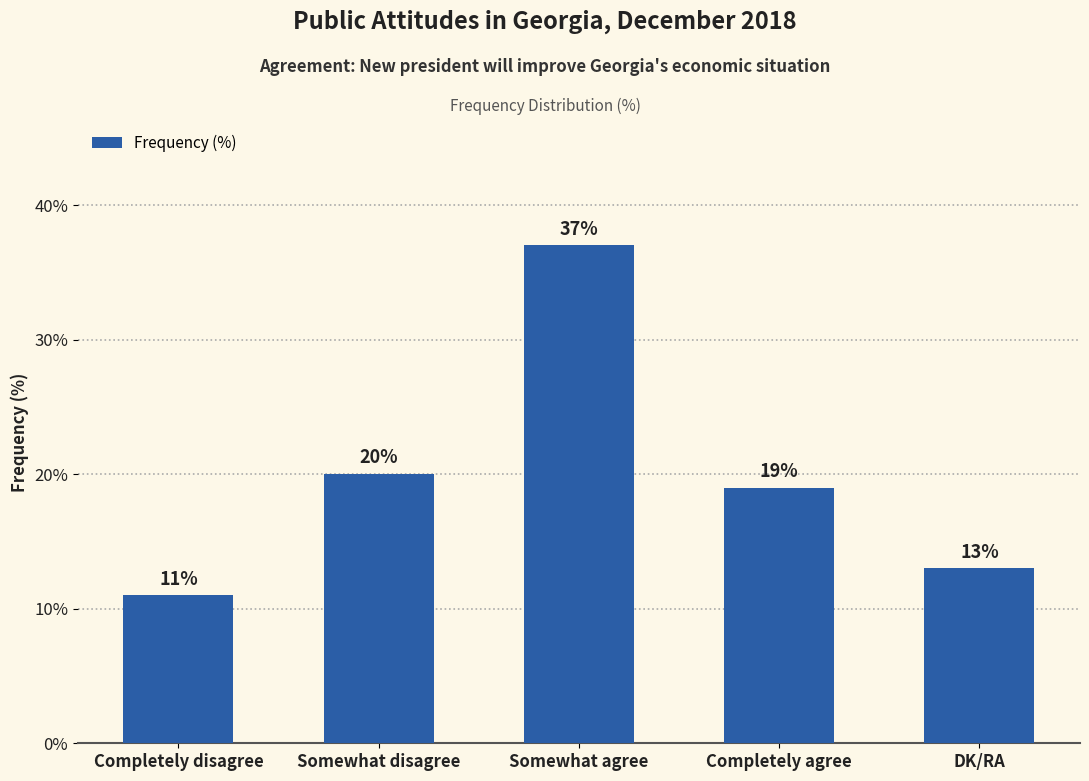

What is the approximate value at Somewhat agree?

37